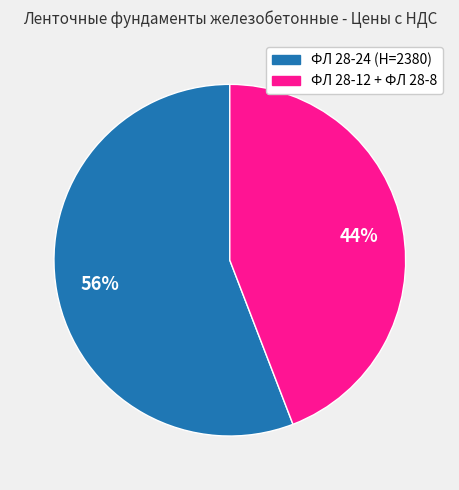

Does ФЛ 28-12 + ФЛ 28-8 account for over 50% of the chart?

No